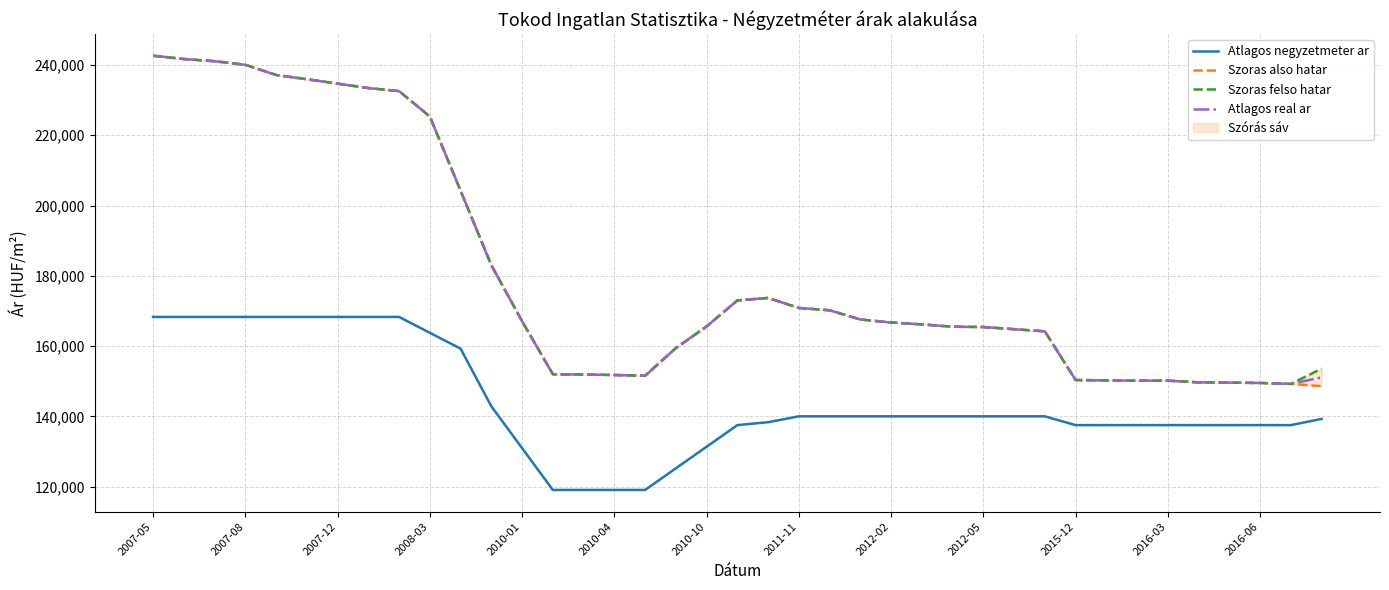

What is the label of the 23rd point from the left?

22